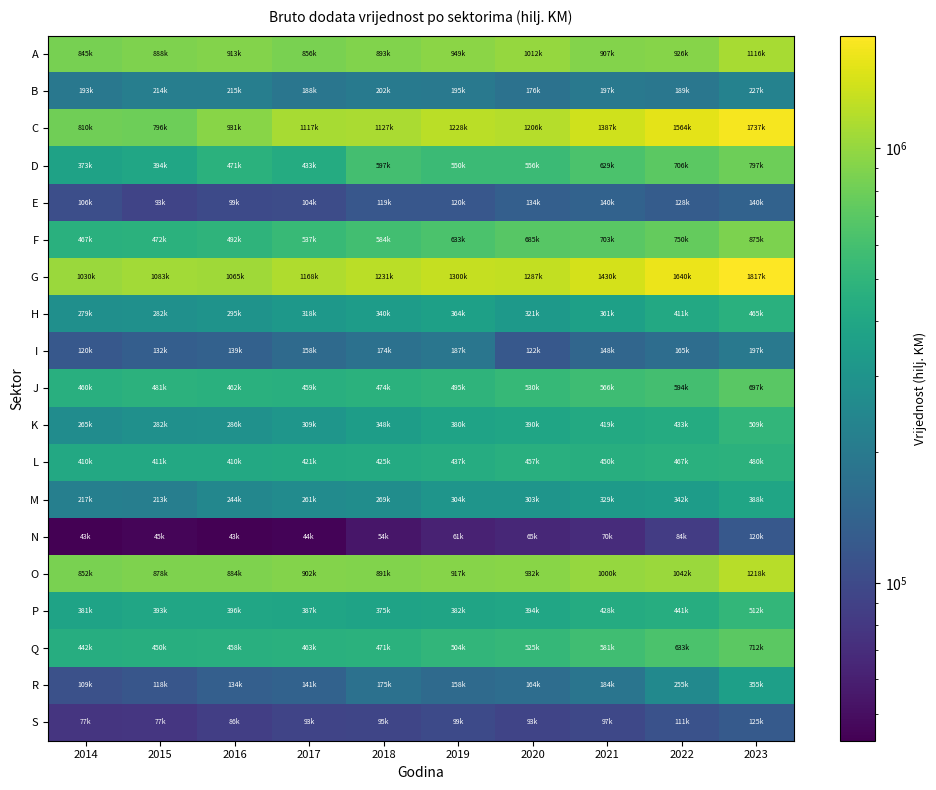

Between 2014 and 2016, which series saw the biggest shift?

C